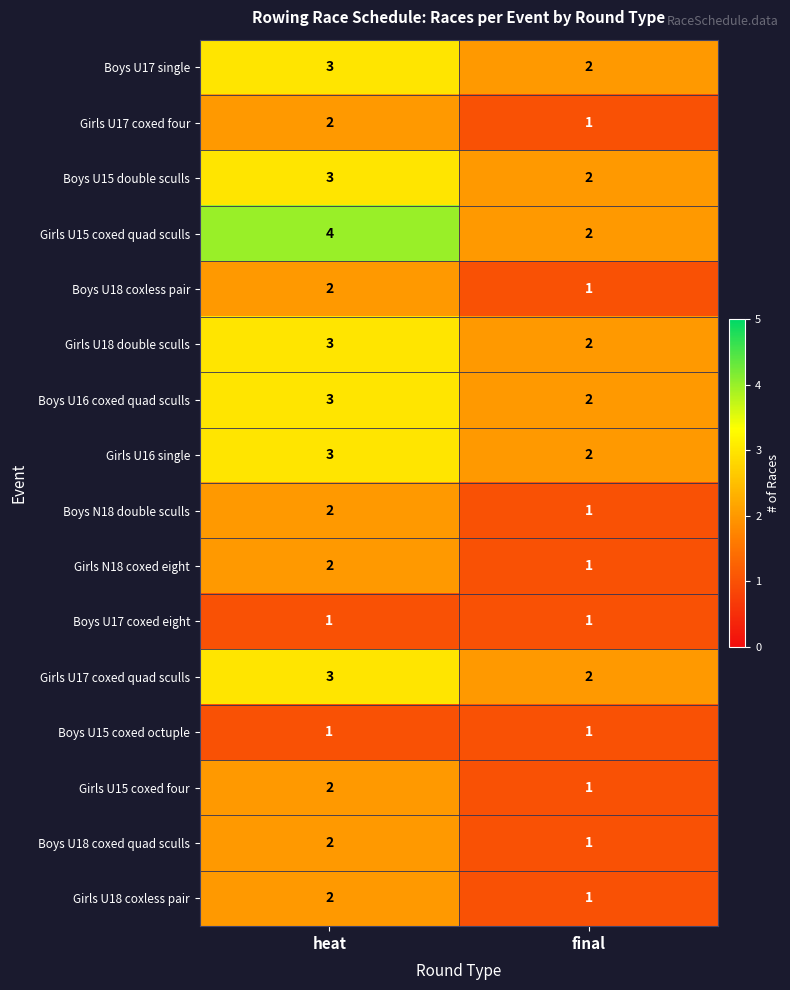

Where is Boys U17 single nearest to the value 2?

final